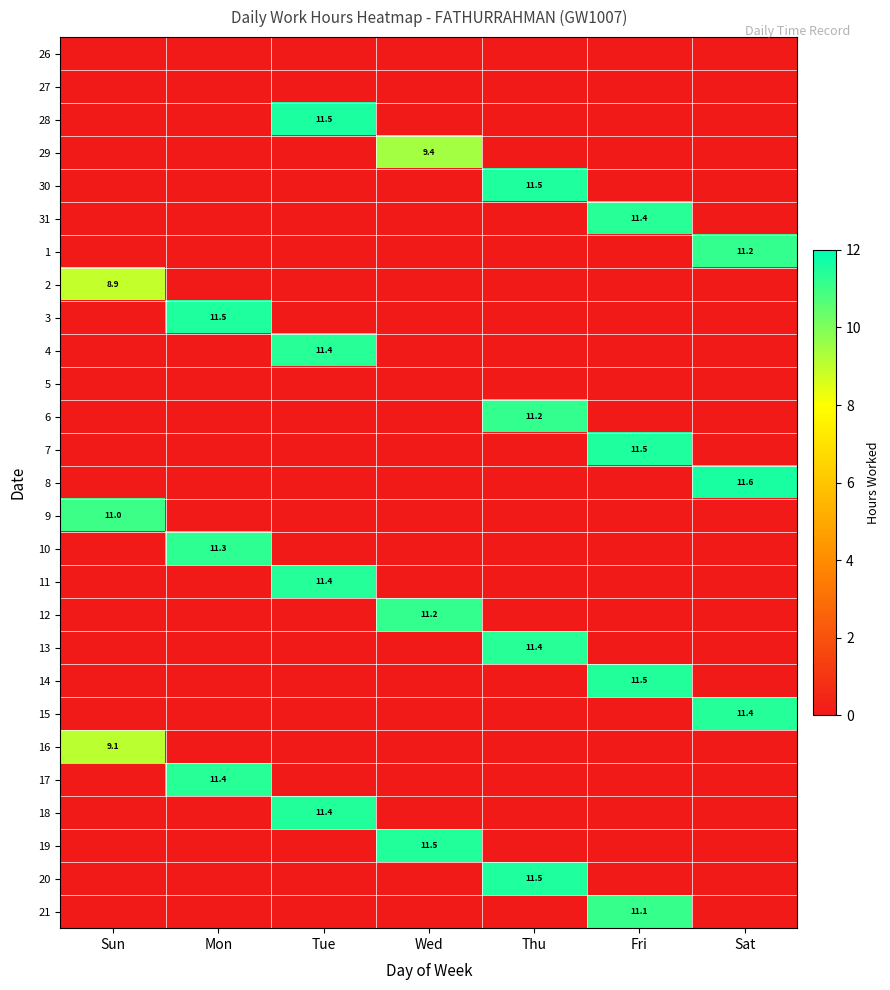

Is it true that 10 equals 4.9 at Mon?

False